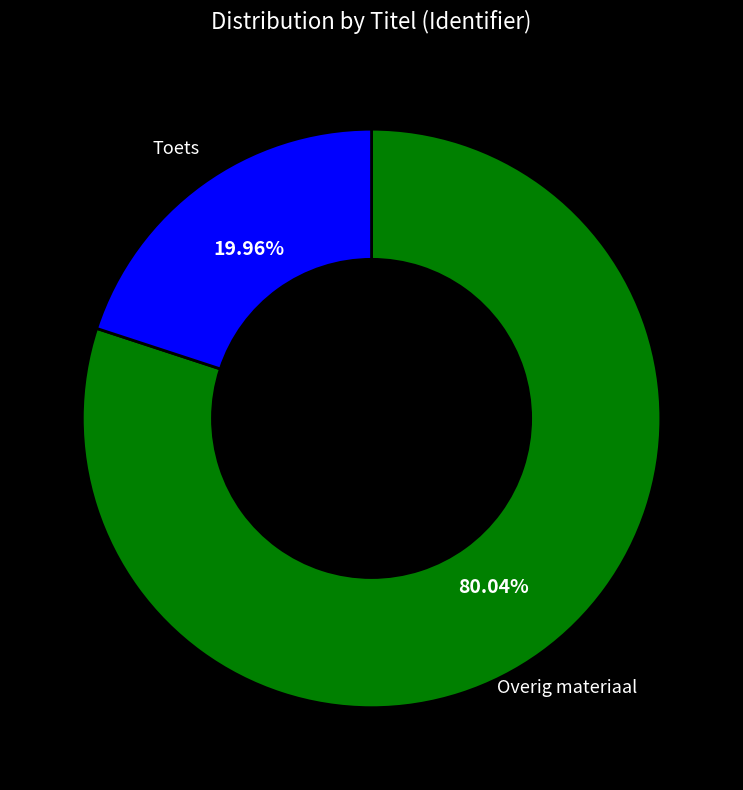

Does any single category account for the majority?

Yes